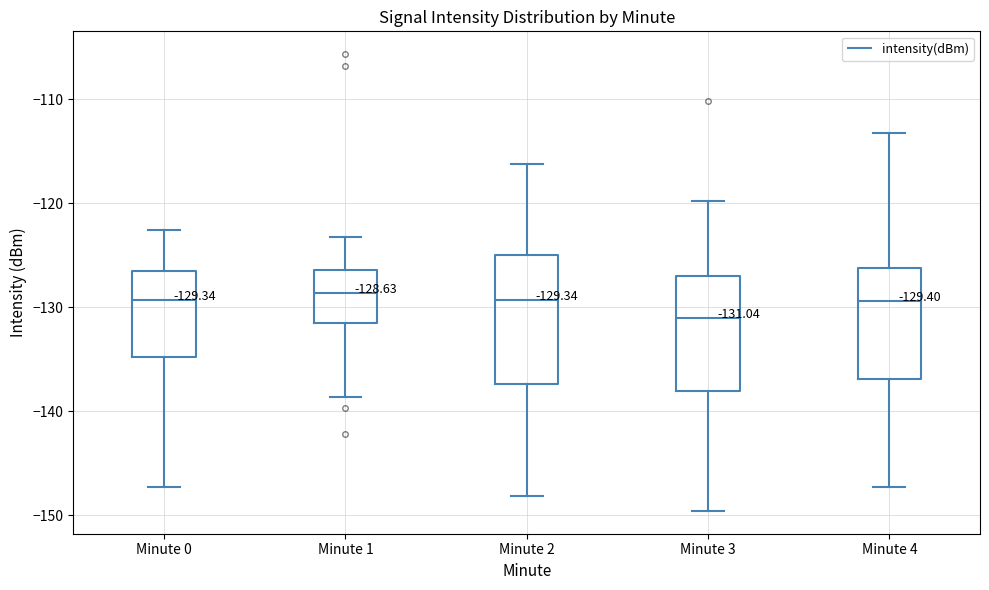

Comparing the boxes themselves (not the whiskers), which one is the tallest?

Minute 2